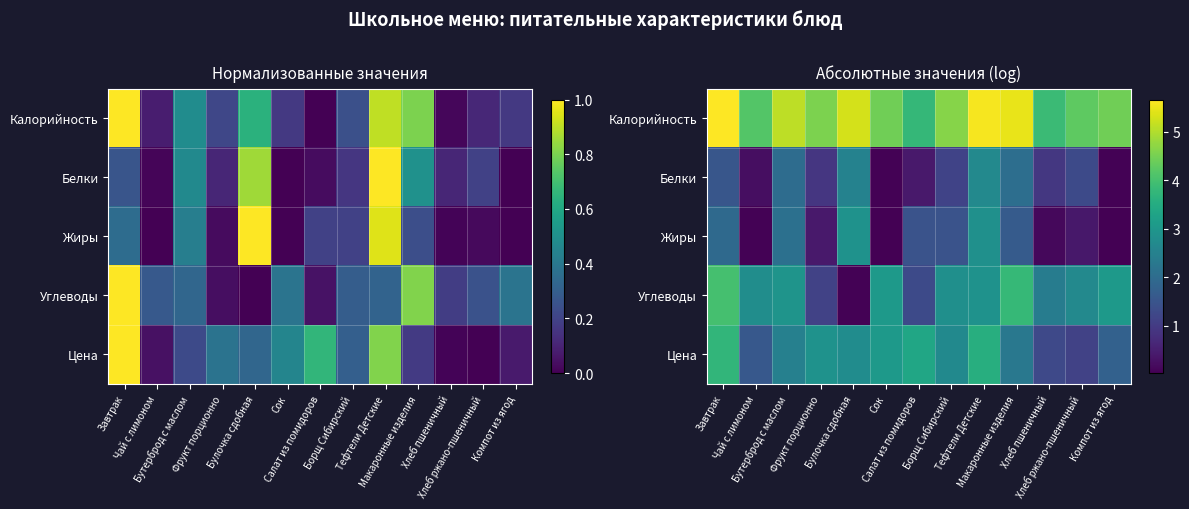

How many values in the Калорийность series exceed 4?

11